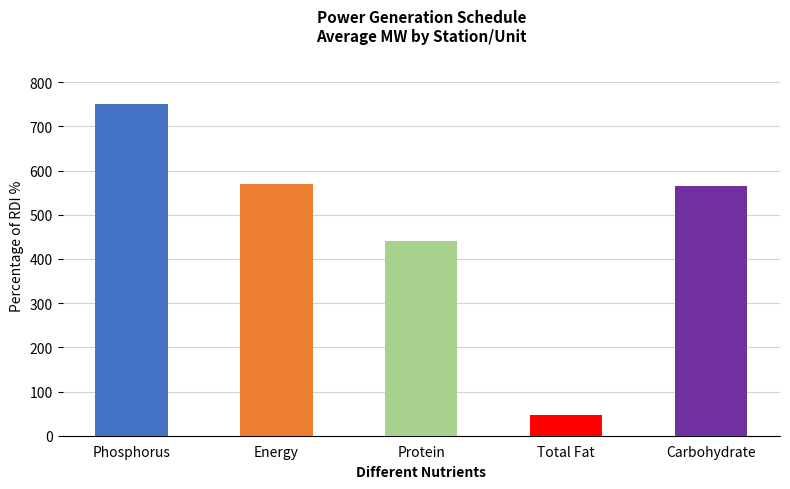

What is the approximate value of Carbohydrate at KTPP UNIT-II?

565.5